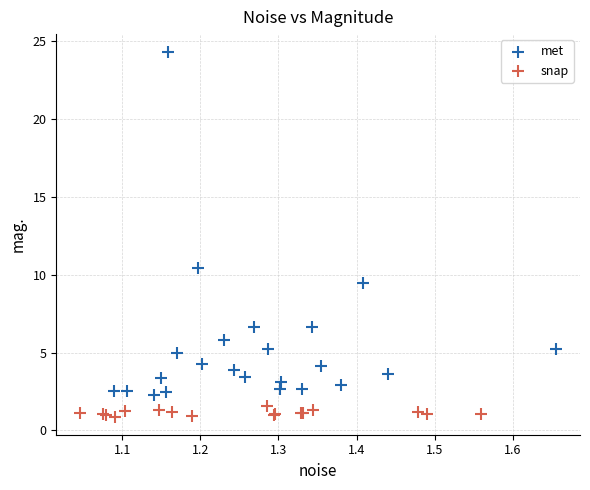

Which series reaches the minimum Y coordinate?

snap